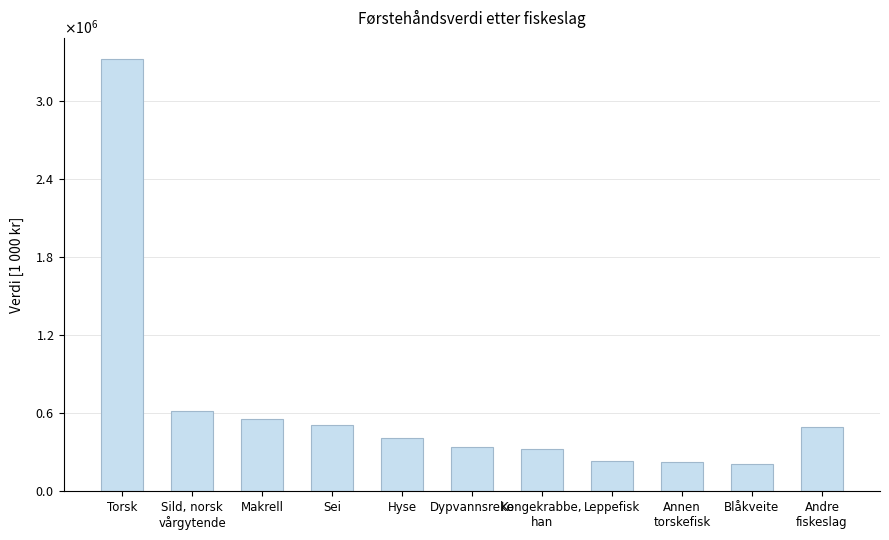

List the labels in order of value, largest first.

Torsk, Sild, norsk
vårgytende, Makrell, Sei, Andre
fiskeslag, Hyse, Dypvannsreke, Kongekrabbe,
han, Leppefisk, Annen
torskefisk, Blåkveite